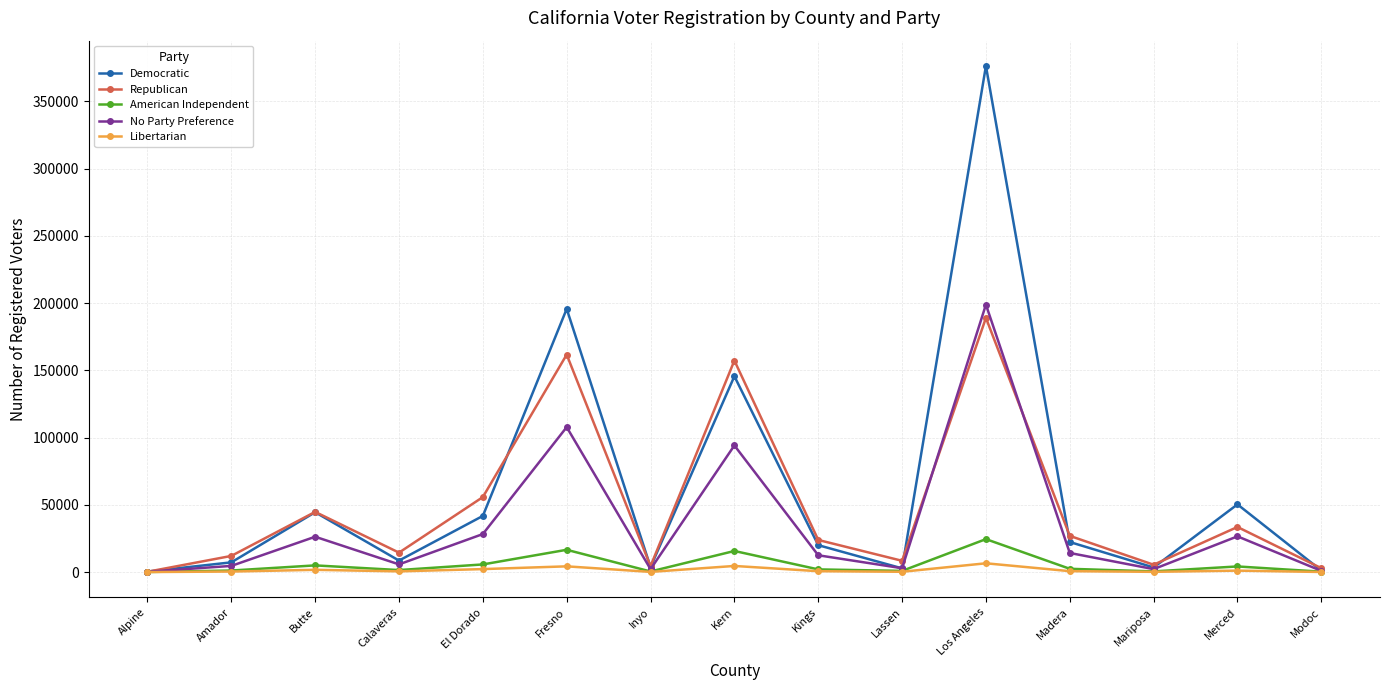

What are all the series names shown in the legend?

Democratic, Republican, American Independent, No Party Preference, Libertarian